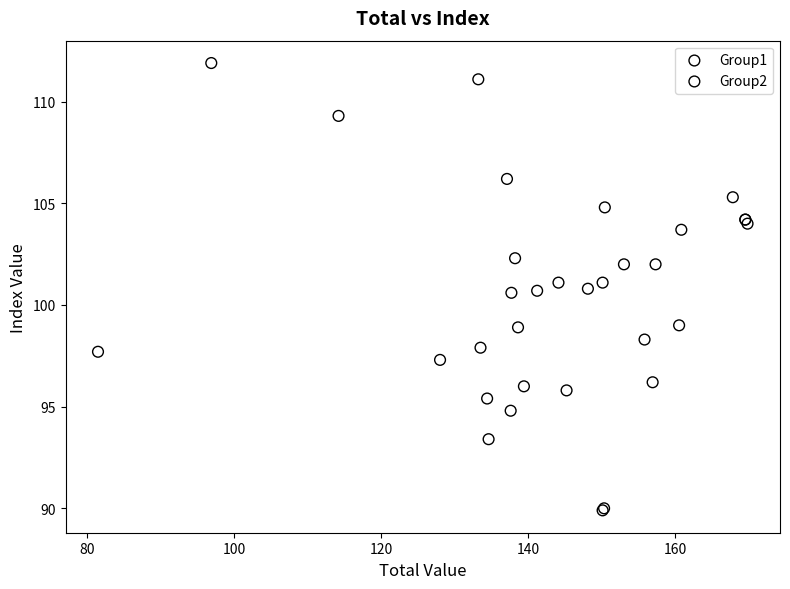

Which series reaches the minimum Y coordinate?

Group2